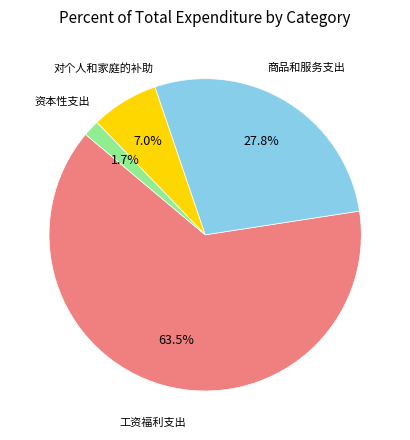

Is there a majority slice in this chart?

Yes